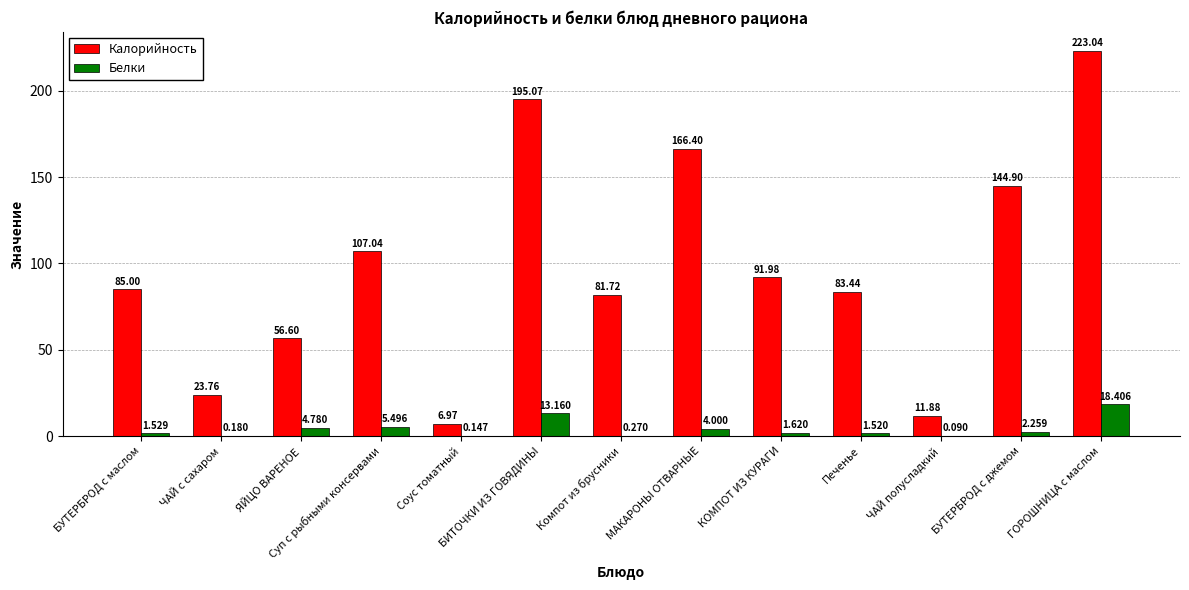

Which series has the largest total across all categories?

Калорийность